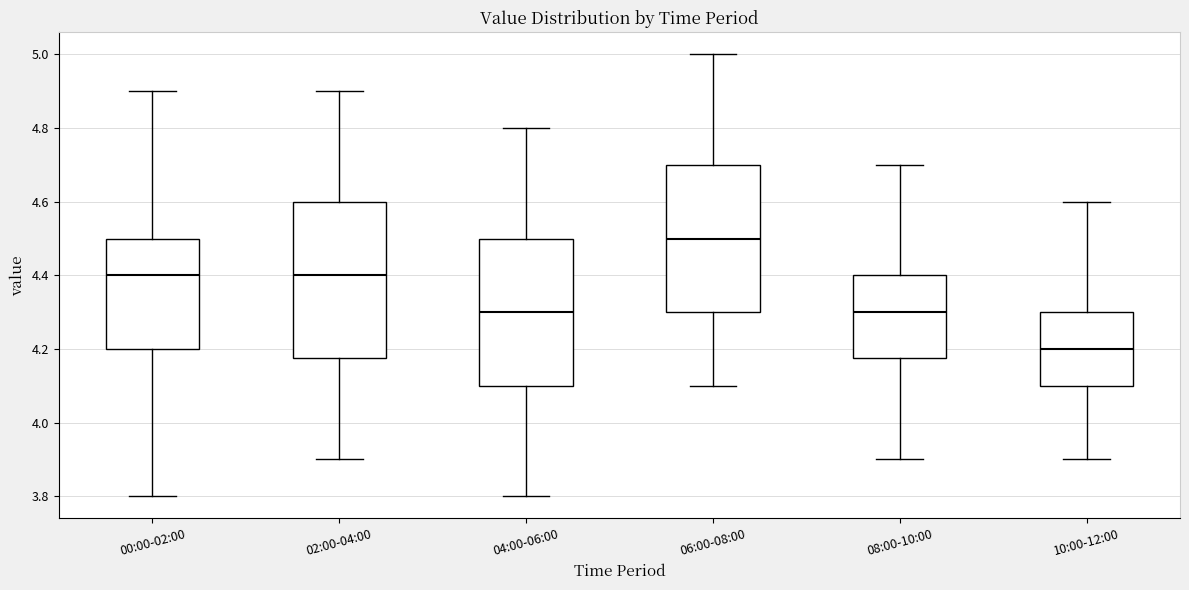

Reading left to right, read every box against the y-axis: the position of its median line, the range the box covers, and the ends of its whiskers. The values are not printed on the chart, so give them approximately, as read against the axis.

00:00-02:00: median 4.40, box 4.20 to 4.50, whiskers 3.80 to 4.90
02:00-04:00: median 4.40, box 4.18 to 4.60, whiskers 3.90 to 4.90
04:00-06:00: median 4.30, box 4.10 to 4.50, whiskers 3.80 to 4.80
06:00-08:00: median 4.50, box 4.30 to 4.70, whiskers 4.10 to 5.00
08:00-10:00: median 4.30, box 4.18 to 4.40, whiskers 3.90 to 4.70
10:00-12:00: median 4.20, box 4.10 to 4.30, whiskers 3.90 to 4.60